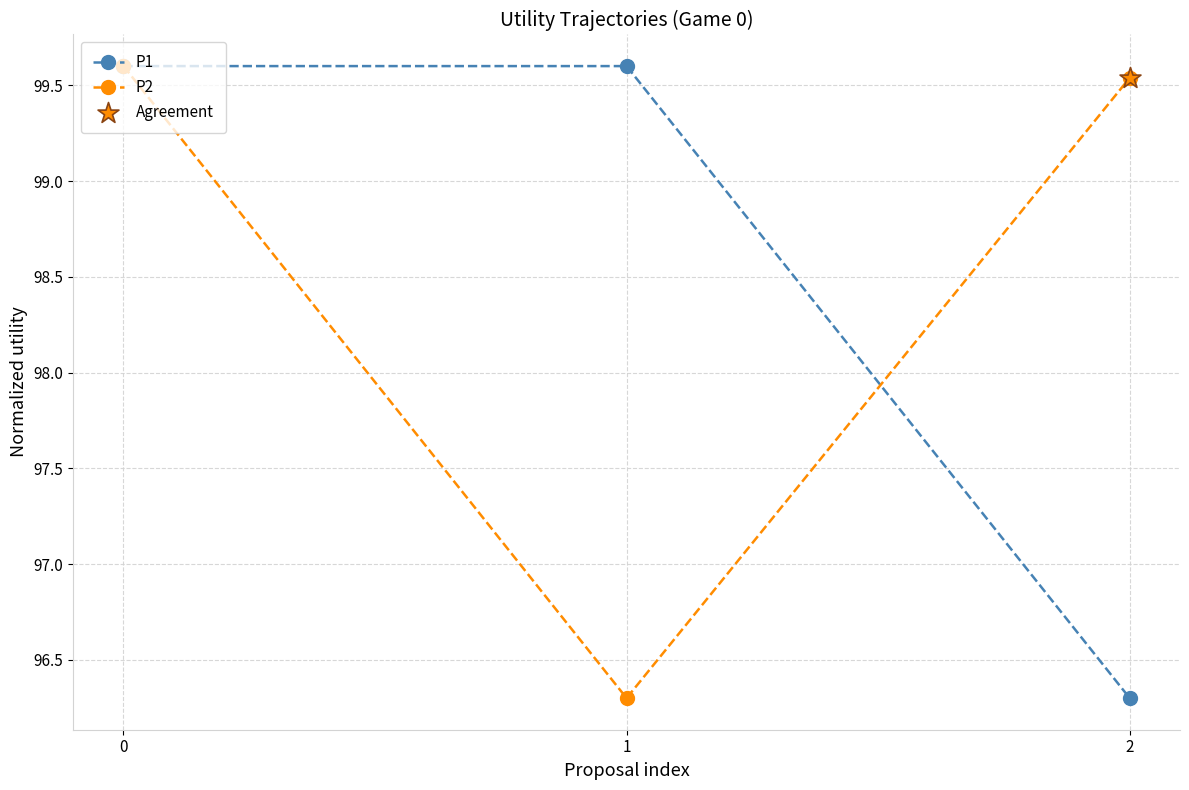

What is the difference between the highest and lowest values at 2?

3.2